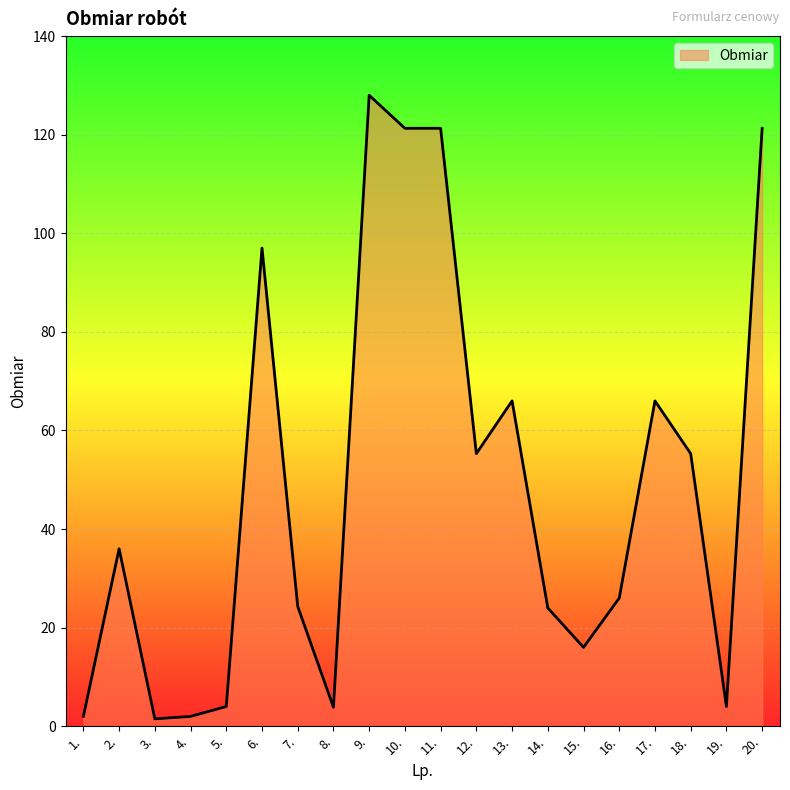

What is the difference between the values at 20. and 5.?

117.3